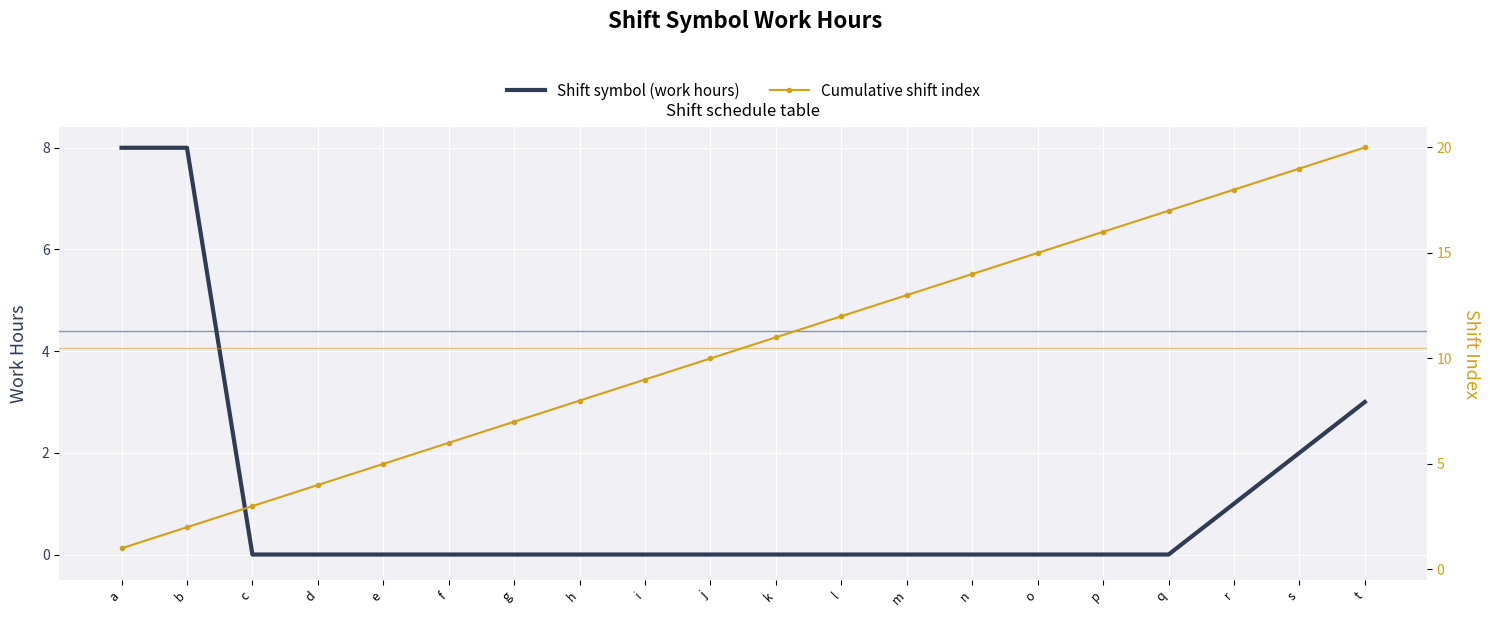

Reading left to right, extract all data points from this chart.

Shift symbol (work hours): 8	8	0	0	0	0	0	0	0	0	0	0	0	0	0	0	0	1	2	3
Cumulative shift index: 1	2	3	4	5	6	7	8	9	10	11	12	13	14	15	16	17	18	19	20